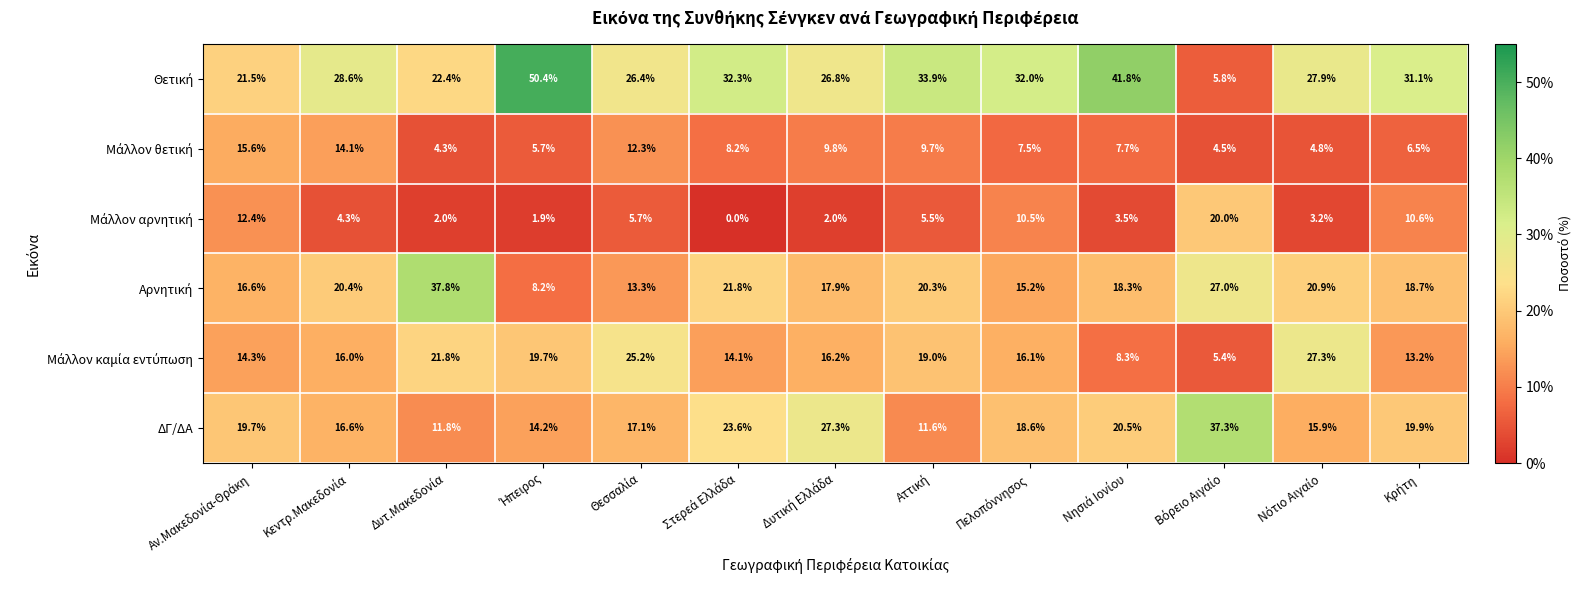

At how many categories does at least one series exceed 7?

13